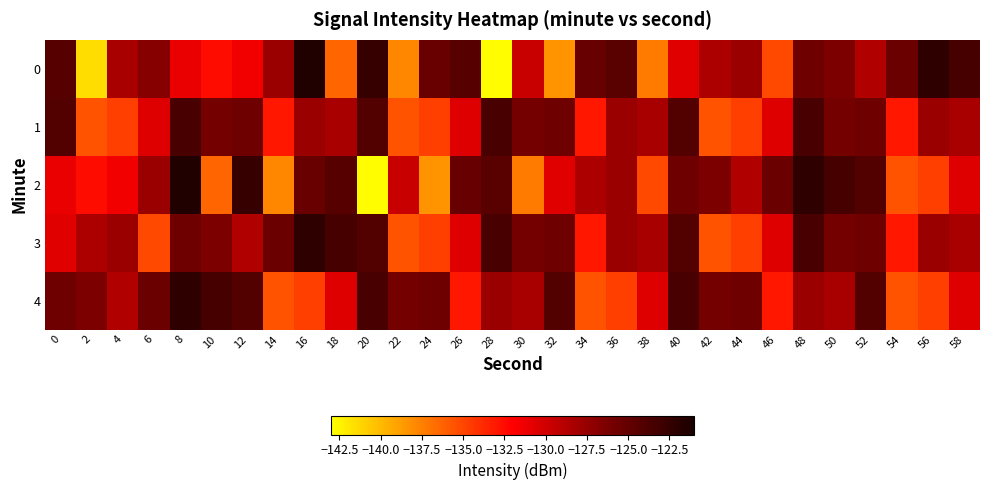

What is the difference between the highest and lowest values at 32?

14.2